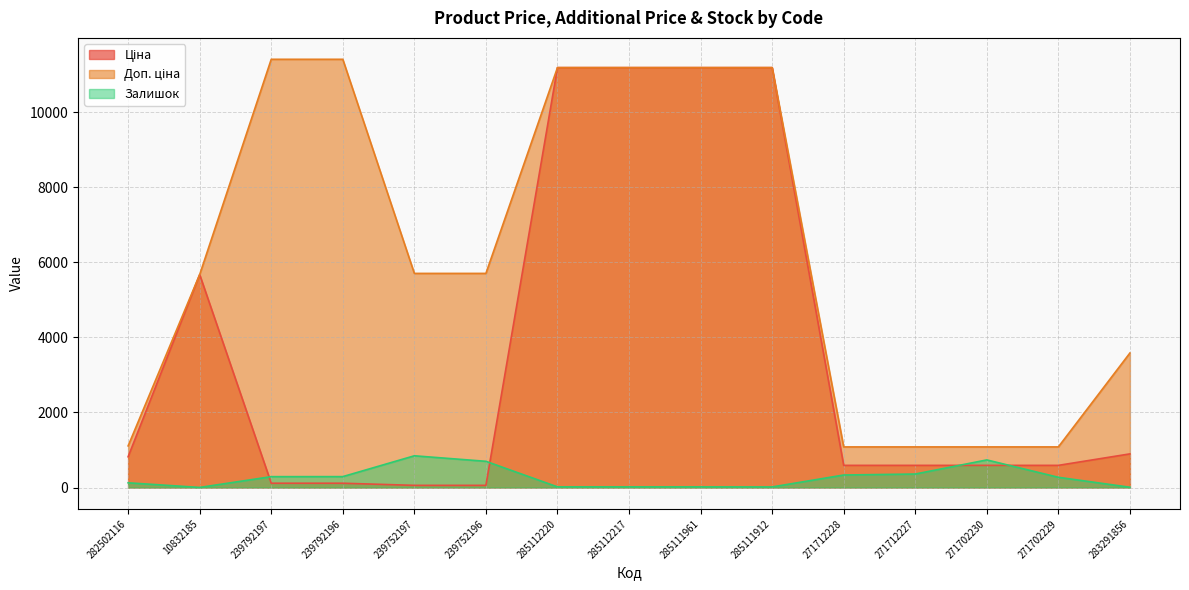

Where is the first local minimum for Залишок?

10832185